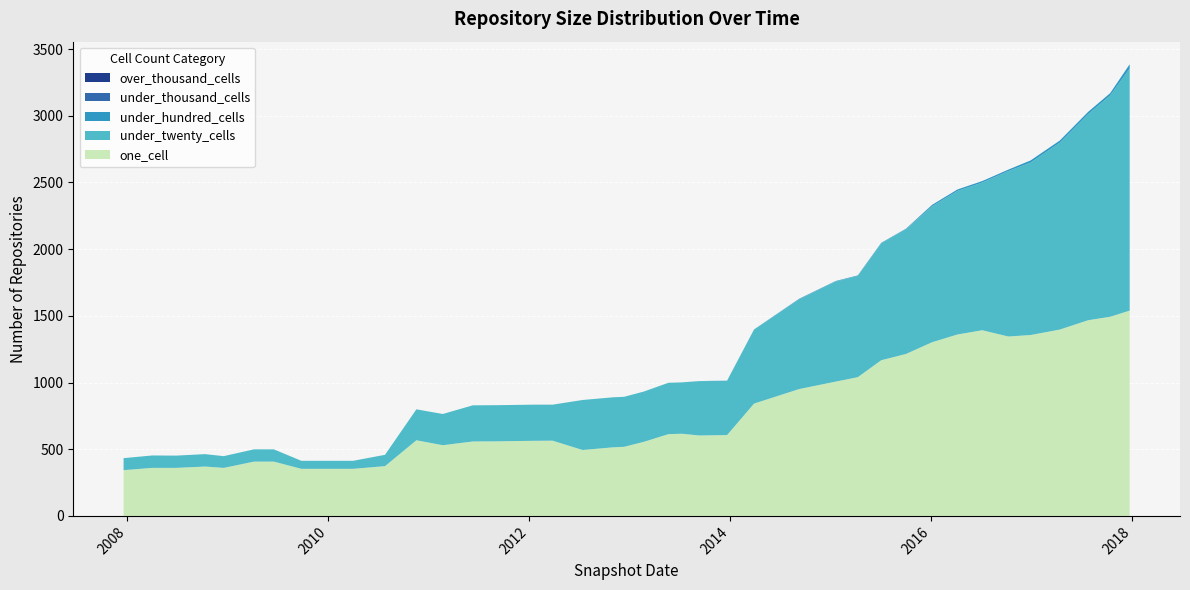

Reading left to right, what are all the values shown in this chart?

one_cell: 343	360	360	370	360	407	407	353	353	353	373	567	530	558	559	563	564	494	514	518	555	613	616	603	606	842	951	1007	1040	1167	1214	1302	1360	1392	1345	1356	1397	1467	1493	1539
under_twenty_cells: 90	93	92	93	88	92	92	60	60	60	85	232	234	271	271	271	270	375	375	375	377	385	385	407	407	555	673	750	759	876	935	1019	1076	1107	1240	1293	1401	1545	1659	1815
under_hundred_cells: 0	0	0	0	0	0	0	0	0	0	0	0	0	0	0	0	0	0	0	0	0	0	0	1	1	1	4	4	4	4	4	11	11	11	11	16	16	17	17	32
under_thousand_cells: 0	0	0	0	0	0	0	0	0	0	0	0	0	0	0	0	0	0	0	0	0	0	0	0	0	0	0	0	0	0	0	0	0	0	0	0	0	0	0	0
over_thousand_cells: 0	0	0	0	0	0	0	0	0	0	0	0	0	0	0	0	0	0	0	0	0	0	0	0	0	0	0	0	0	0	0	0	0	0	0	0	0	0	0	0